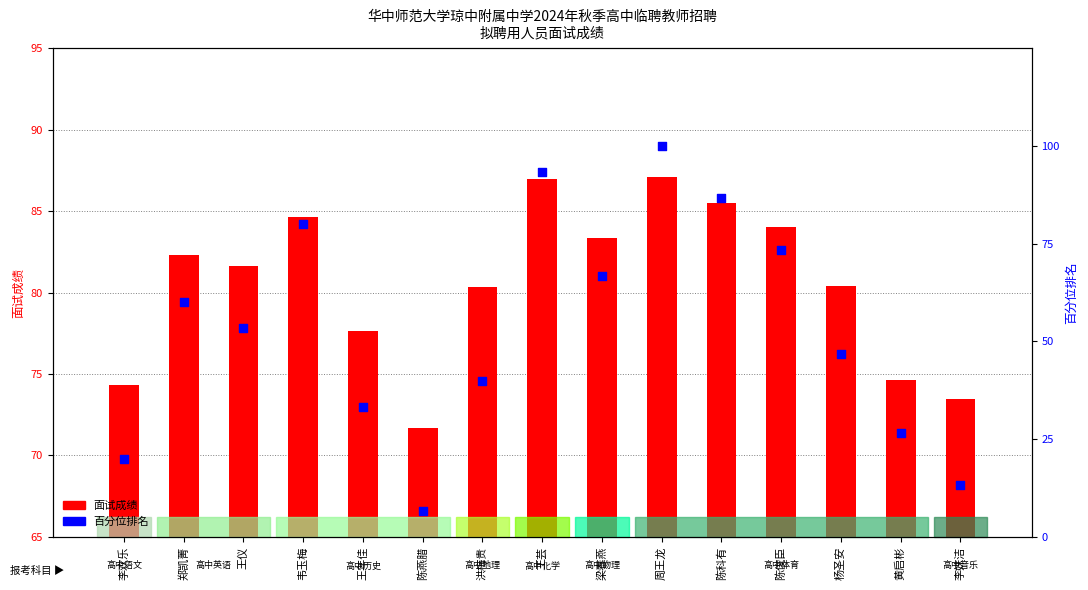

What is the total value across all series at 陈燕腊?

78.3